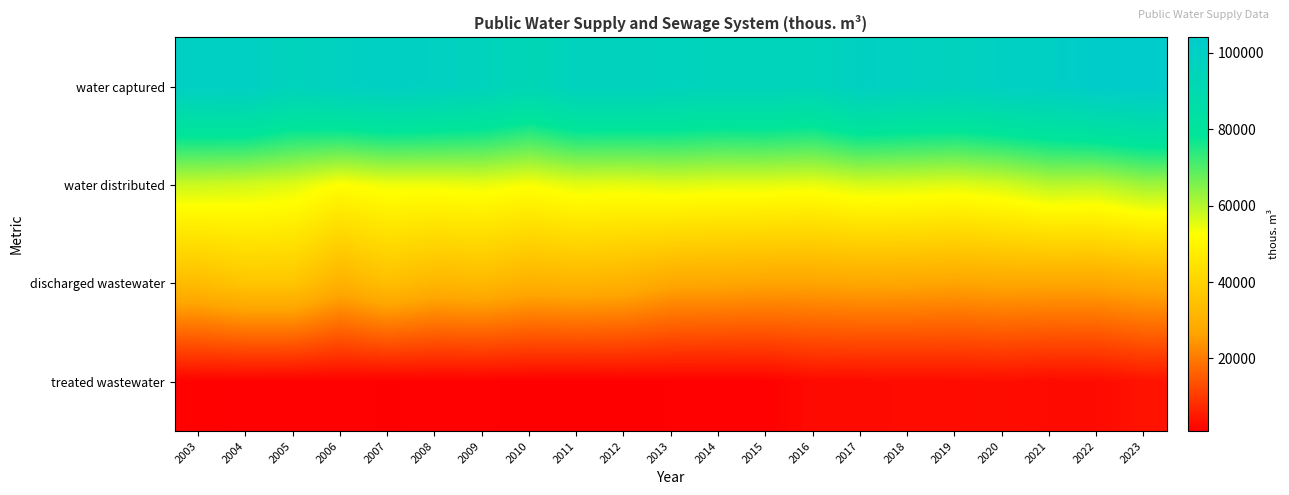

At which category is the sum across all series the highest?

2023